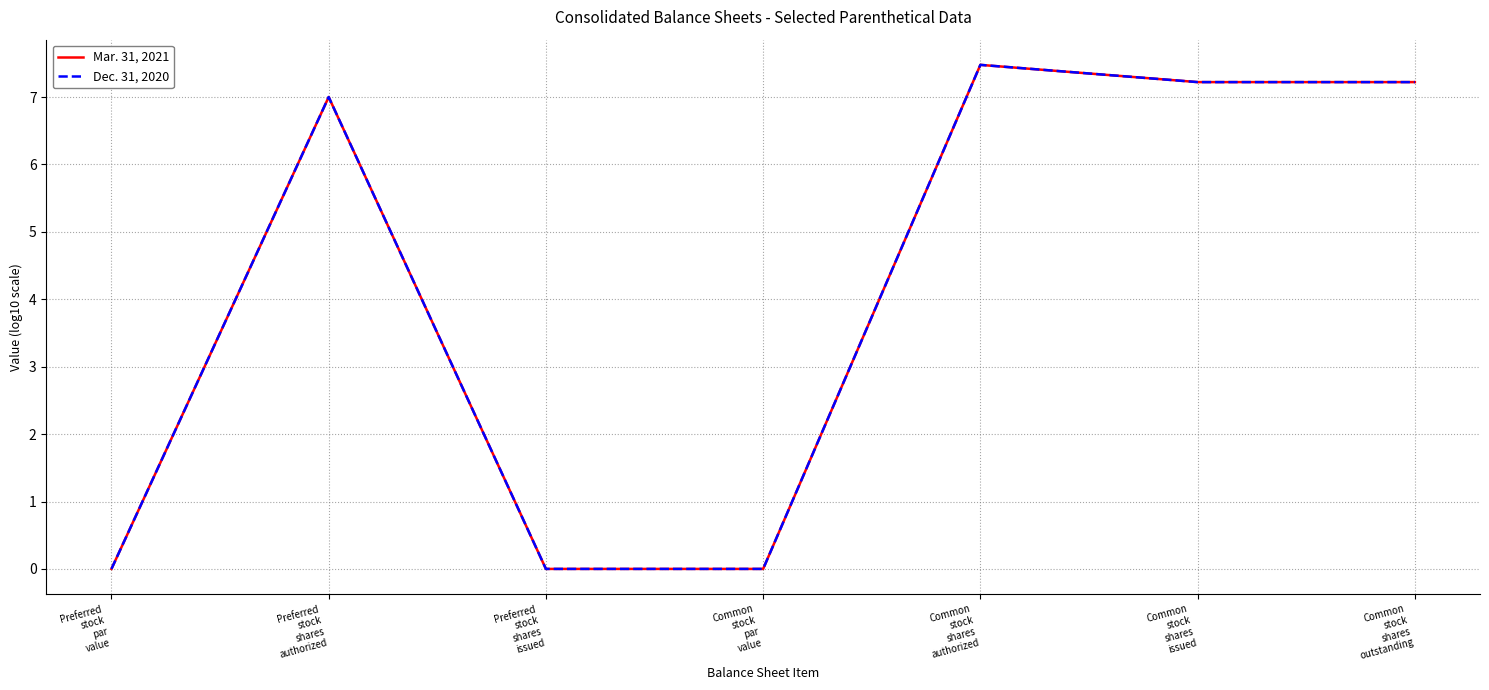

List the series in order of their overall mean, highest first.

Mar. 31, 2021, Dec. 31, 2020